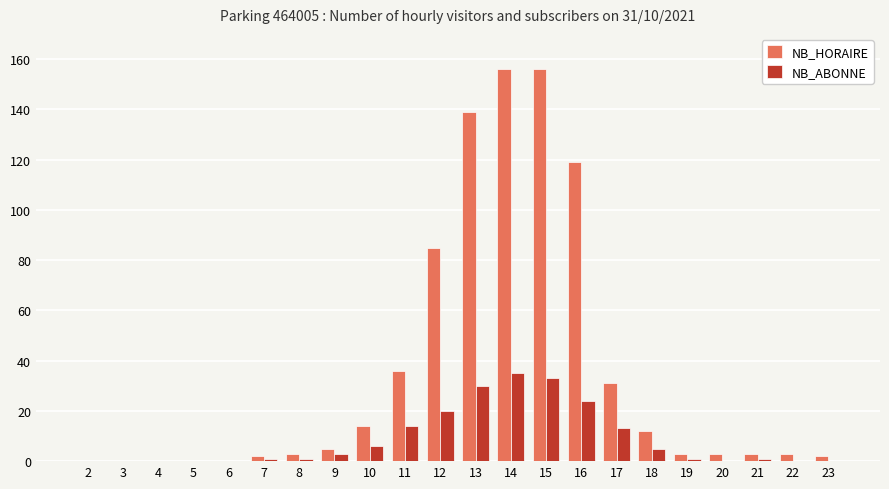

Reading right to left, list all the values displayed in this chart.

NB_HORAIRE: 23=2	22=3	21=3	20=3	19=3	18=12	17=31	16=119	15=156	14=156	13=139	12=85	11=36	10=14	9=5	8=3	7=2	6=0	5=0	4=0	3=0	2=0
NB_ABONNE: 23=0	22=0	21=1	20=0	19=1	18=5	17=13	16=24	15=33	14=35	13=30	12=20	11=14	10=6	9=3	8=1	7=1	6=0	5=0	4=0	3=0	2=0